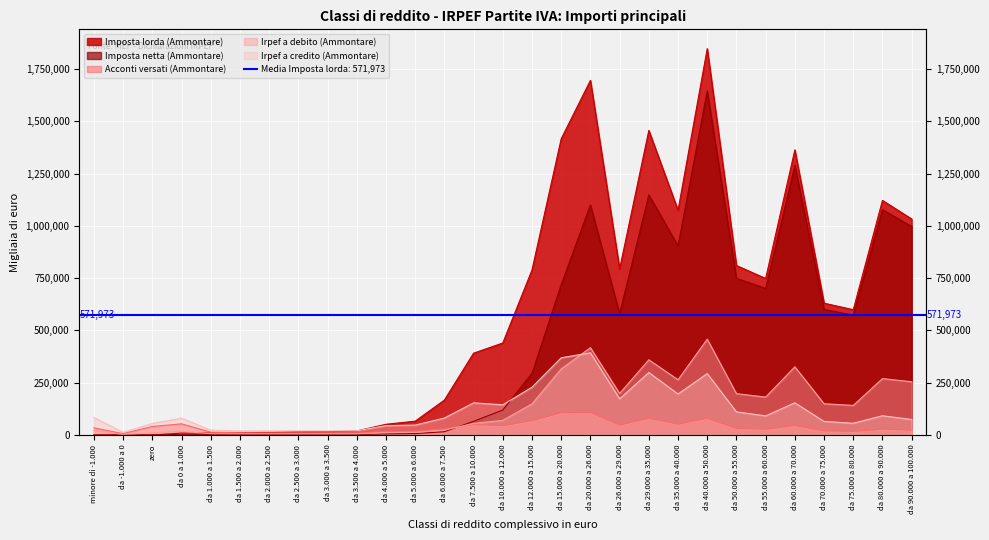

What is the difference between the second highest and second lowest values in the Acconti versati (Ammontare) series?

98213